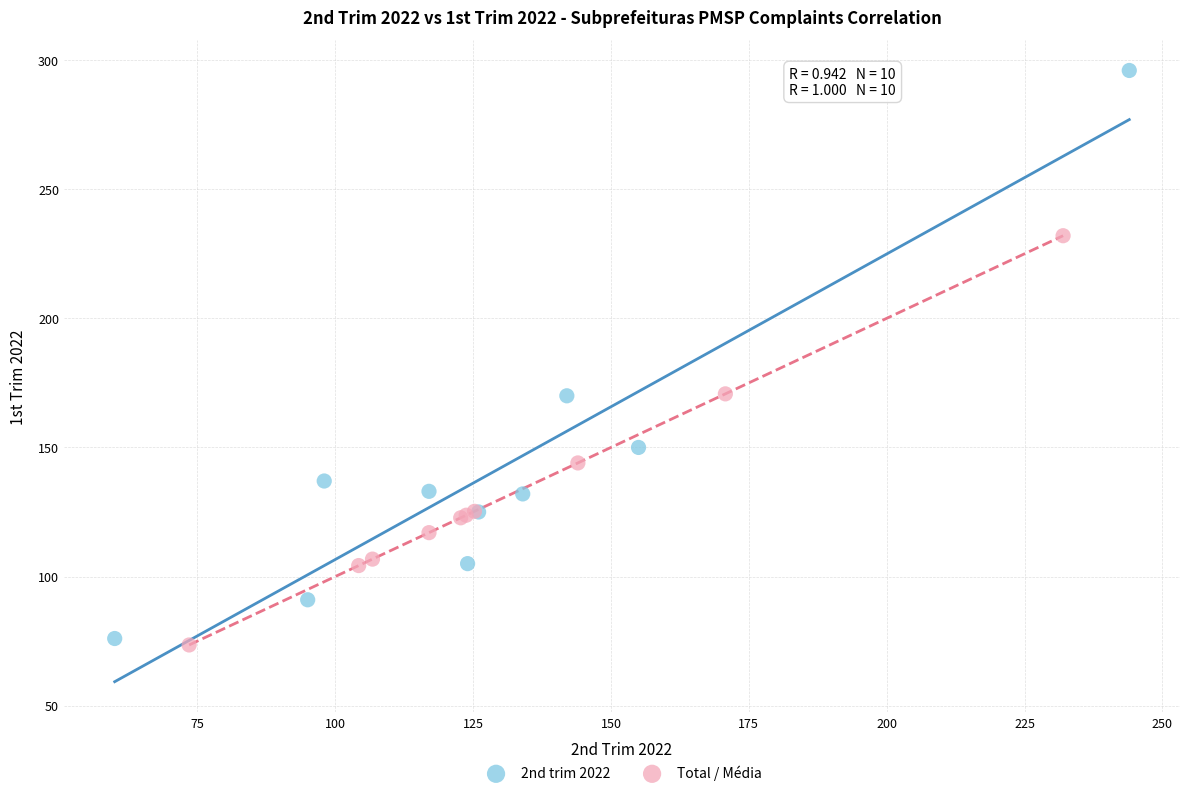

Which series has the widest spread of Y values?

2nd trim 2022